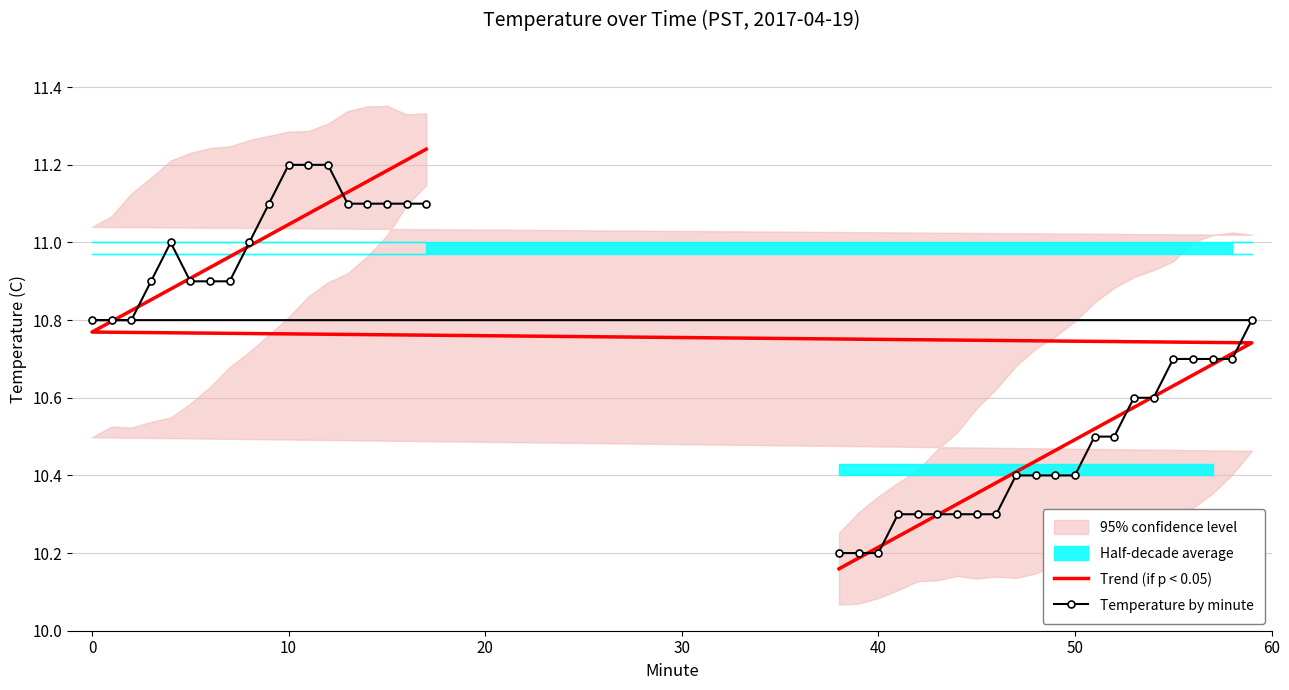

How many interior local peaks does the Temperature by minute series have?

1